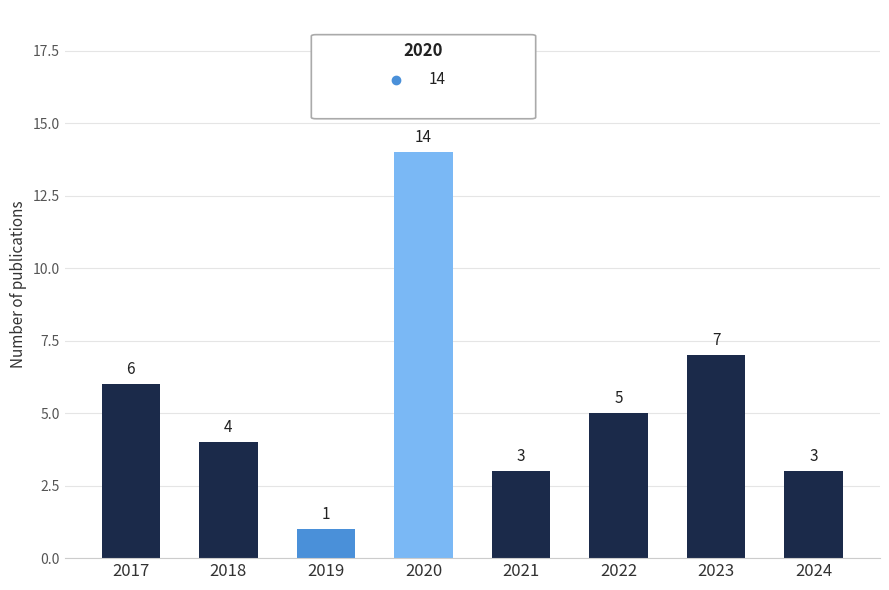

Where does the data first go above 5?

2017